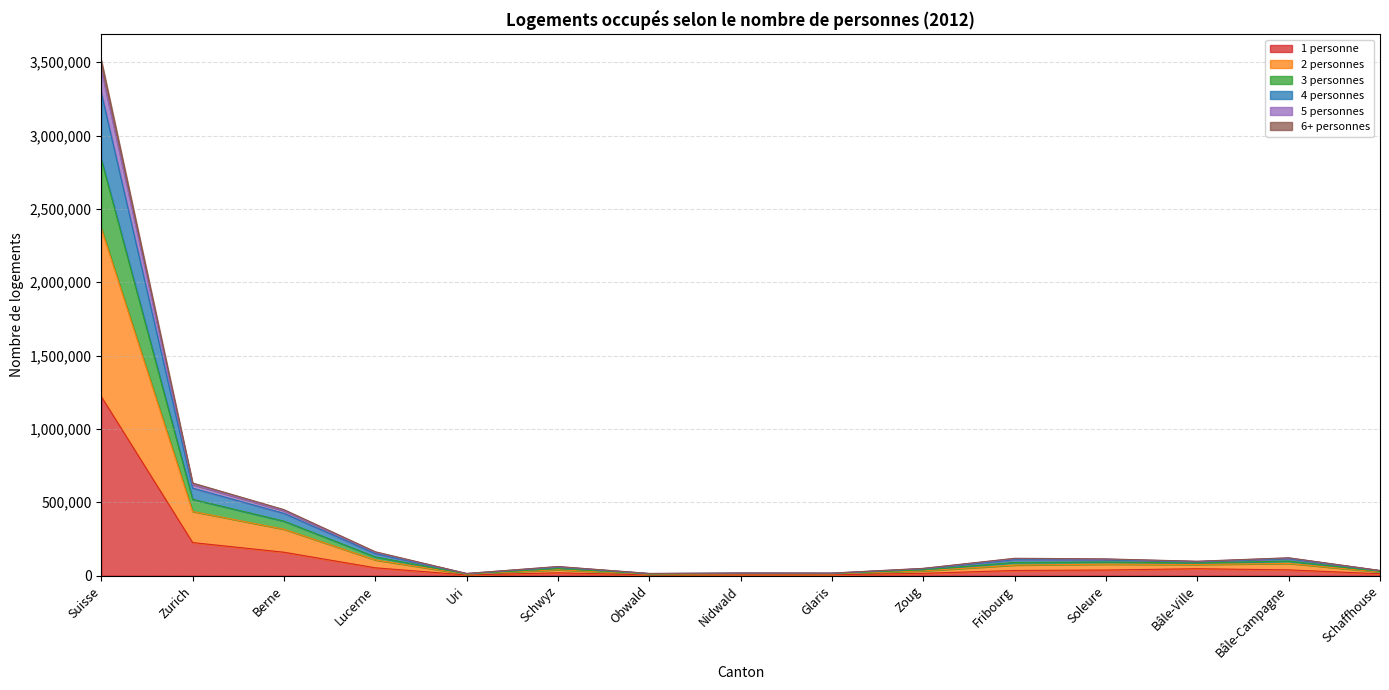

Which category has the highest value in the 1 personne series?

Suisse